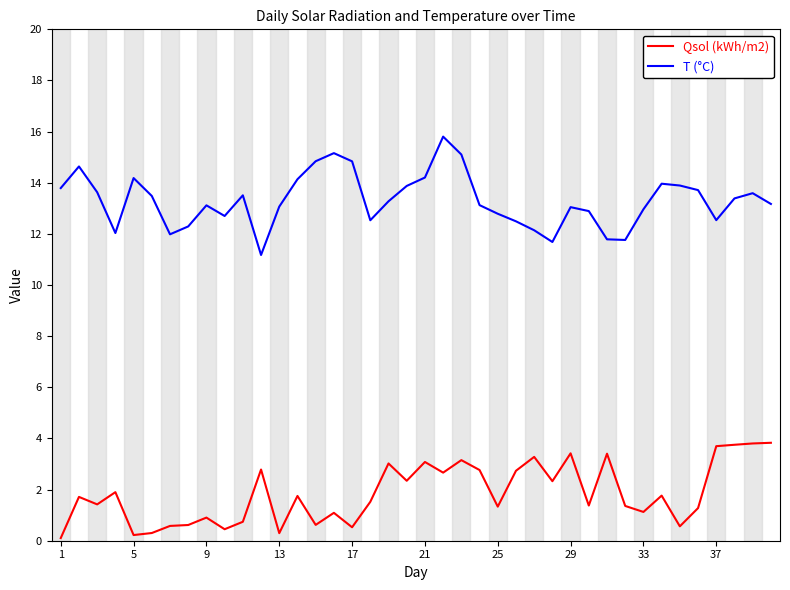

True or false: Qsol (kWh/m2) and T (°C) intersect in this chart.

False